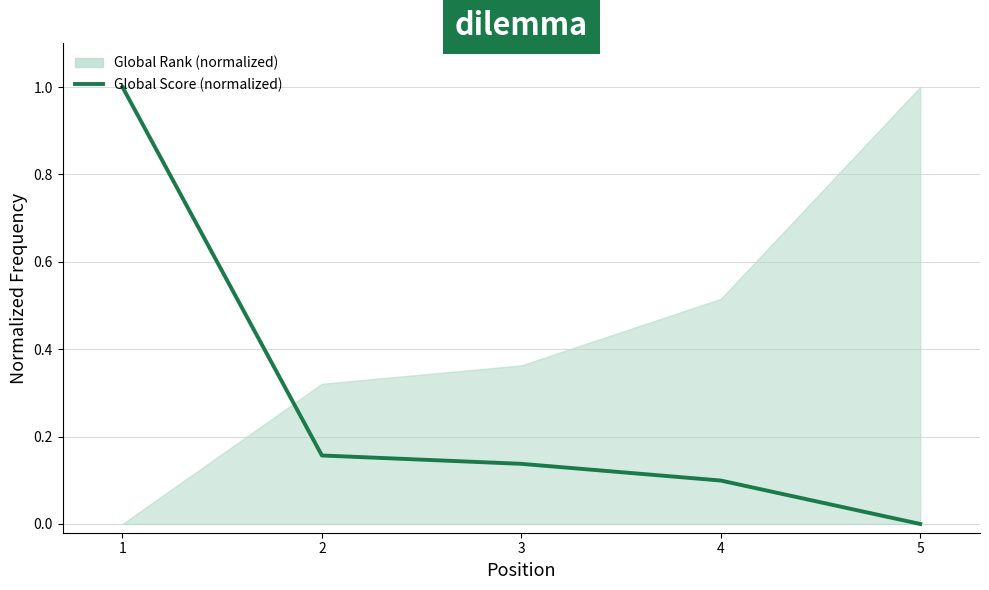

Which label corresponds to the largest value in the chart?

1